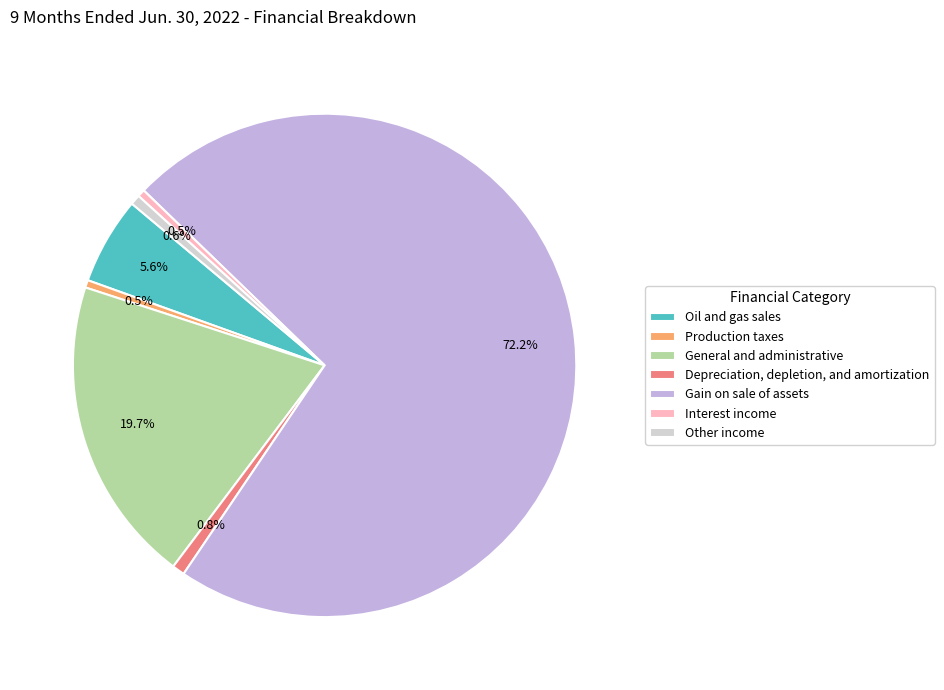

What portion of the pie excludes Other income?

99.4%